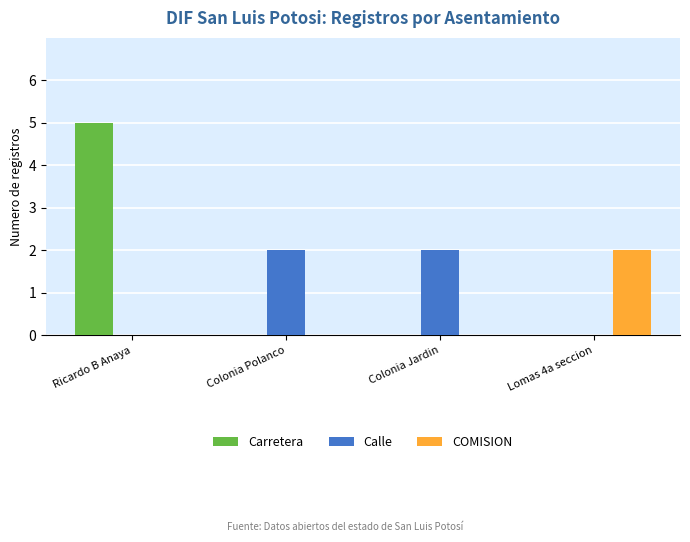

Which series changed the most between Ricardo B Anaya and Colonia Polanco?

Carretera